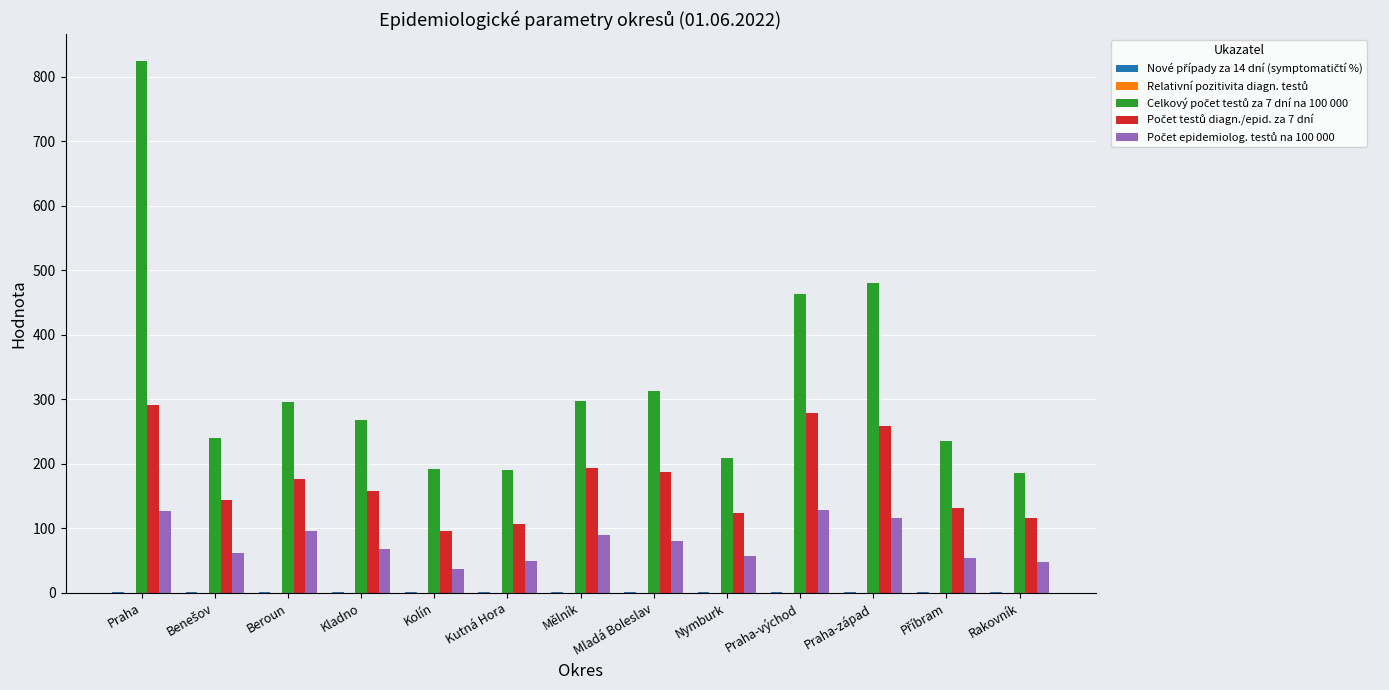

At which category is the sum across all series the highest?

Praha